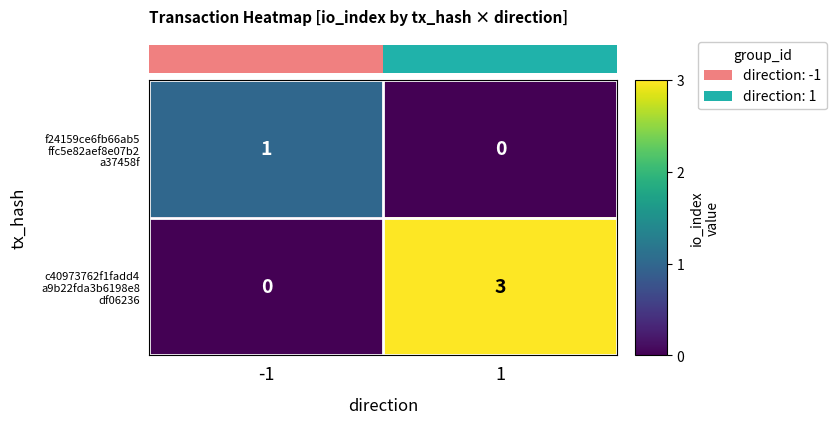

Count the number of data series in this chart.

2